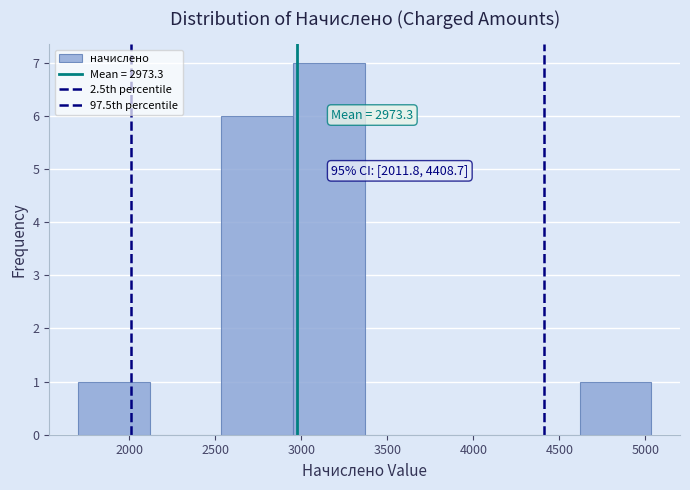

Over which range of the x-axis is the bar tallest?

2950 to 3350